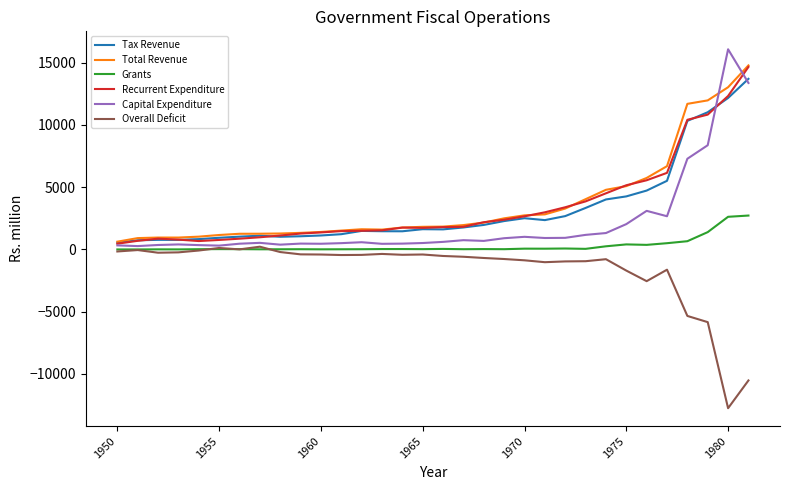

What is the greatest value displayed?

16069